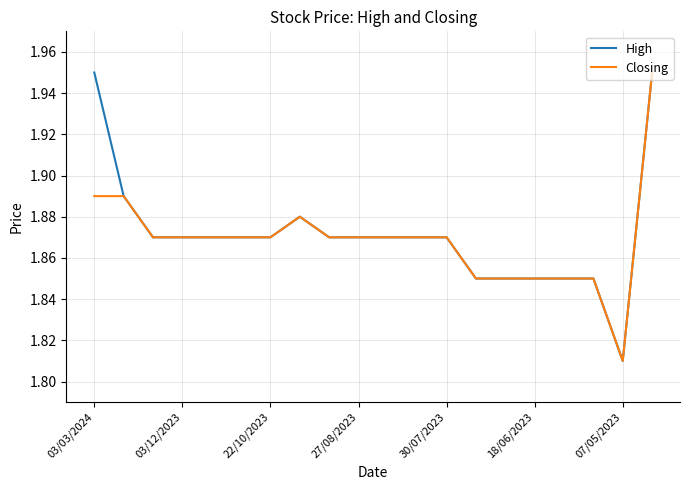

What is the value of the High point at the 15th from the left?

1.9